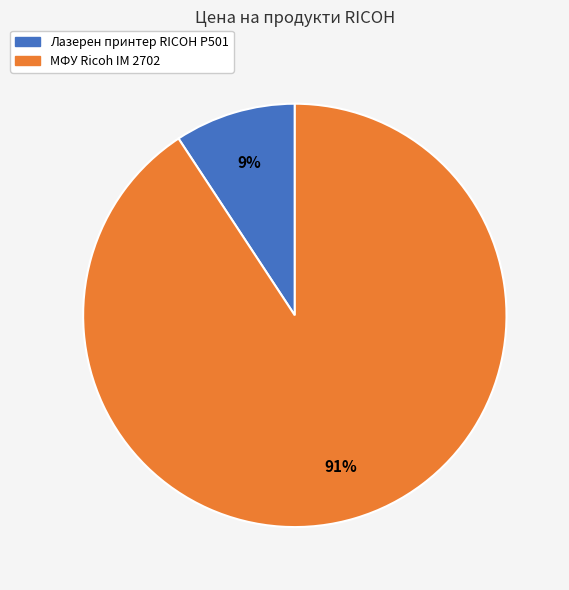

Rank the categories by value from lowest to highest.

Лазерен принтер RICOH P501, МФУ Ricoh IM 2702